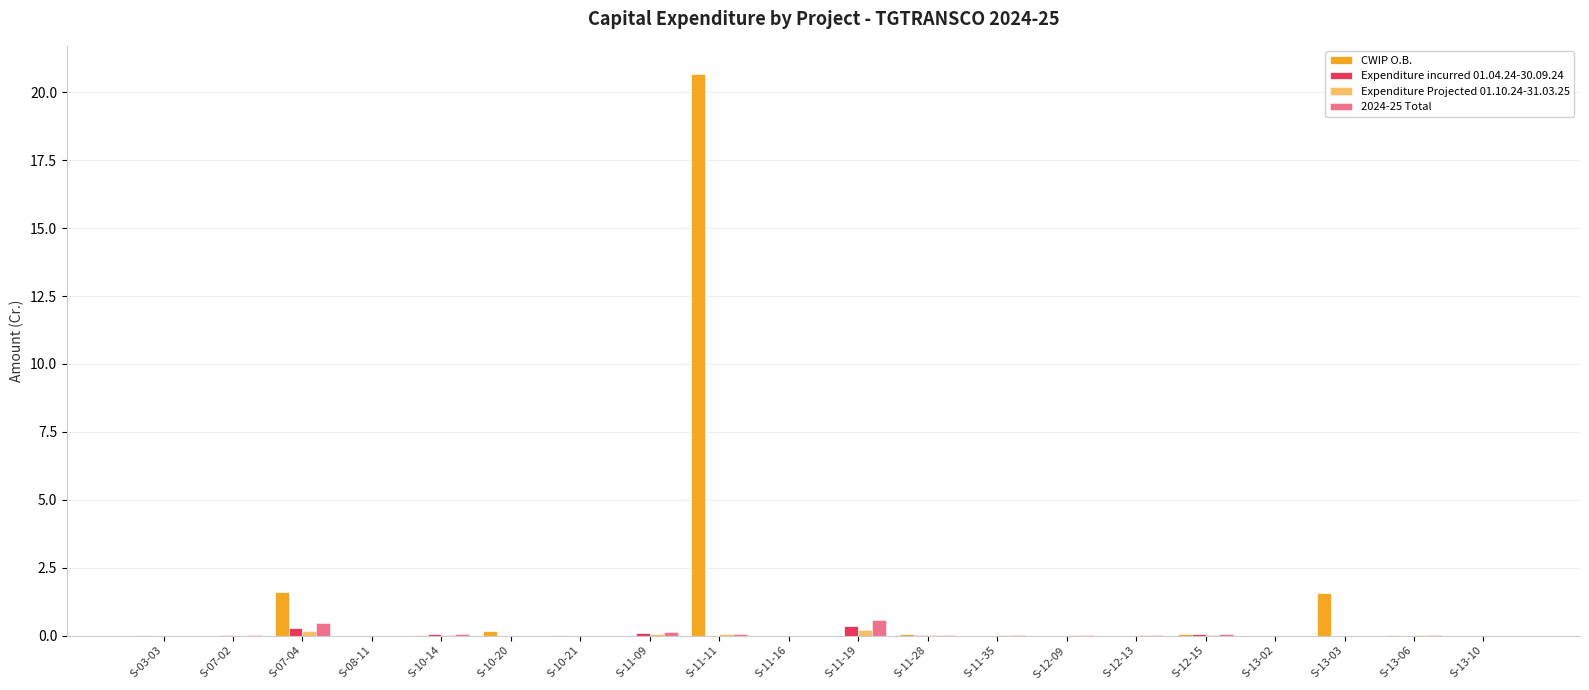

Is it true that 2024-25 Total equals 0.0 at S-12-09?

True